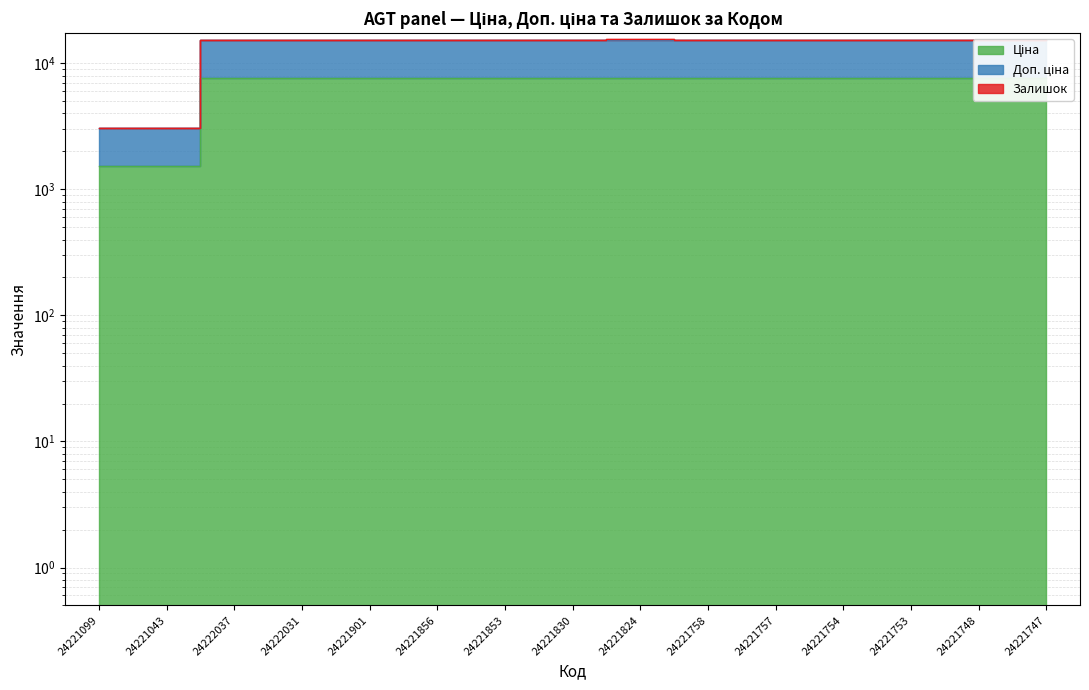

True or false: Ціна and Доп. ціна cross at least once.

False